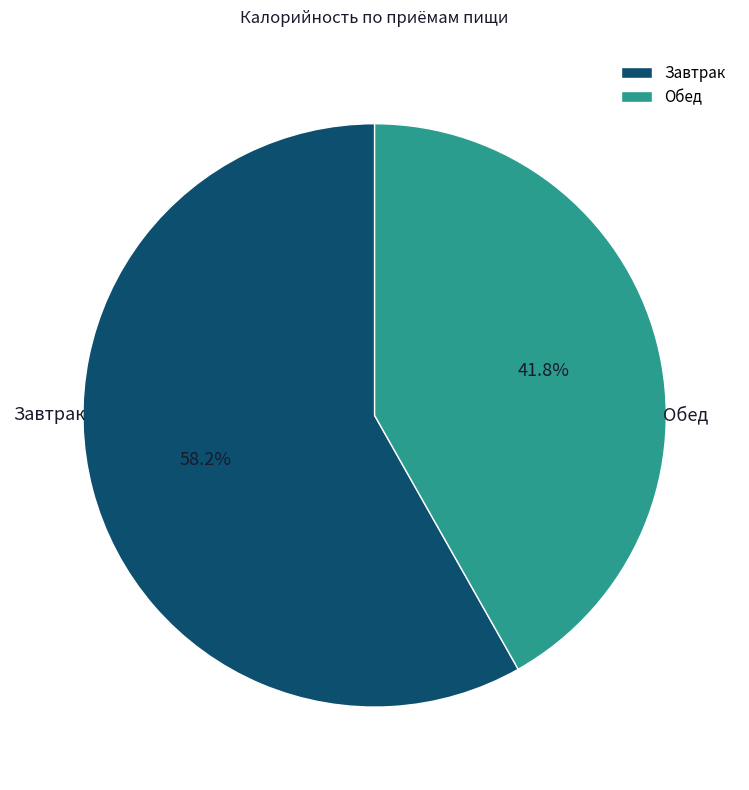

To the nearest percent, what is the average slice percentage?

50%